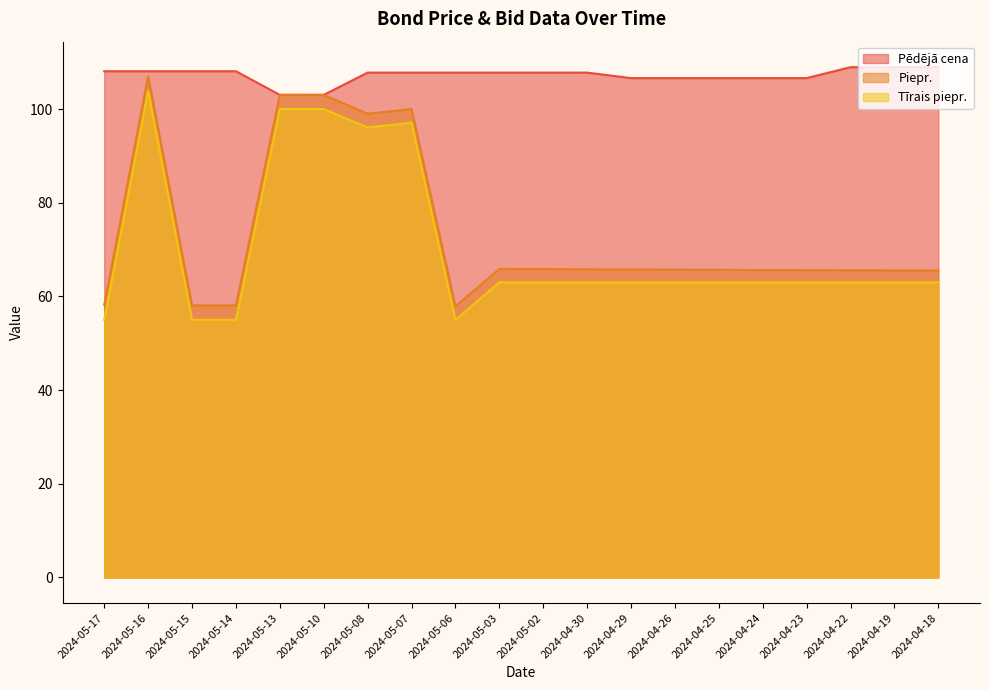

Count the number of data series in this chart.

3